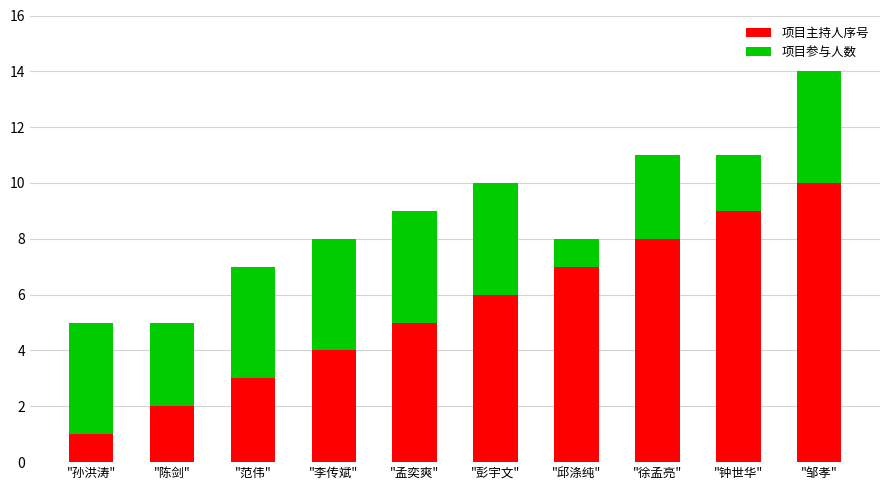

What is the difference between the maximum and second lowest values in the 项目主持人序号 series?

8